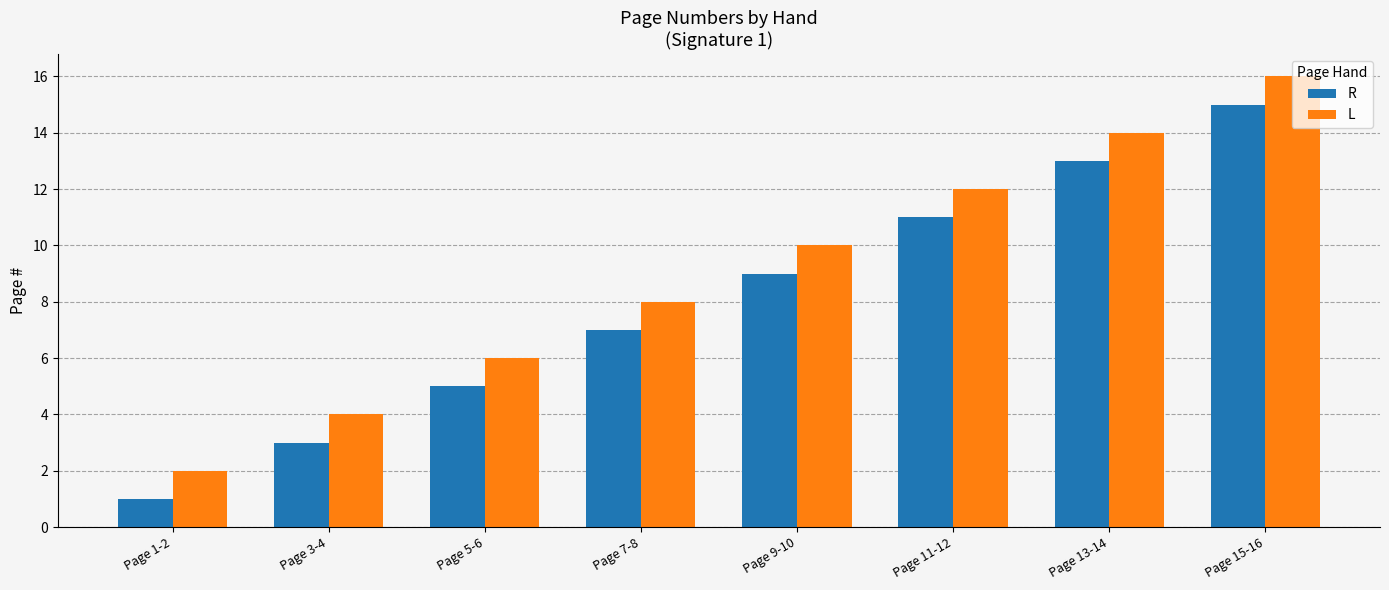

Is it true that R equals 1 at Page 5-6?

False